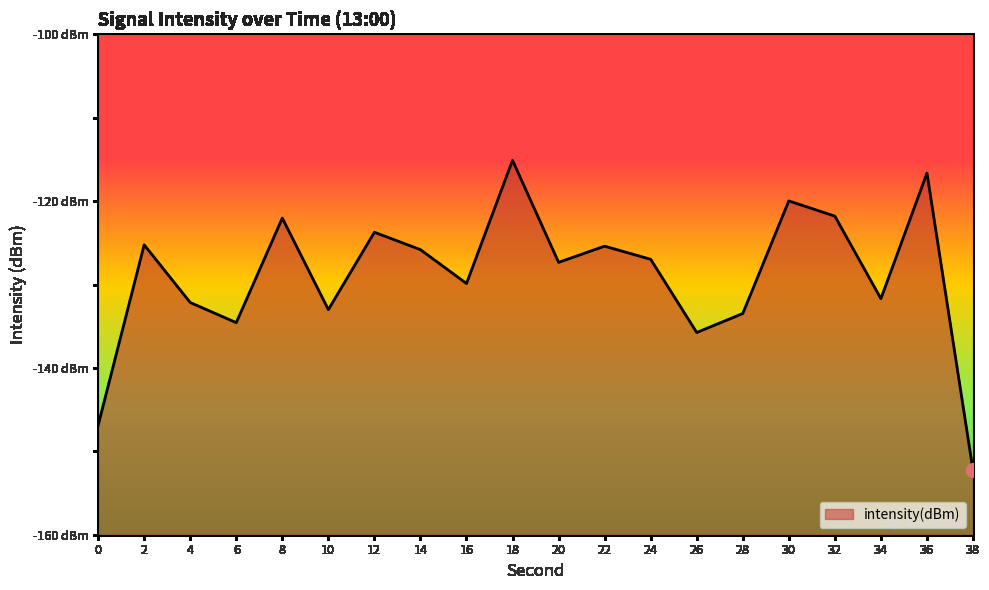

How many lines are shown in the chart?

1